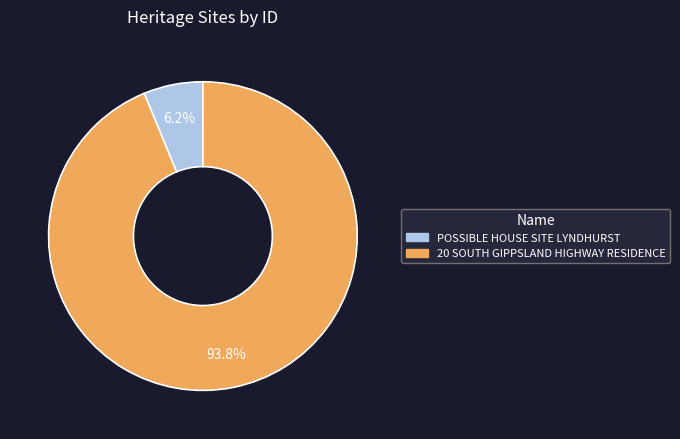

How many slices are in this pie chart?

2